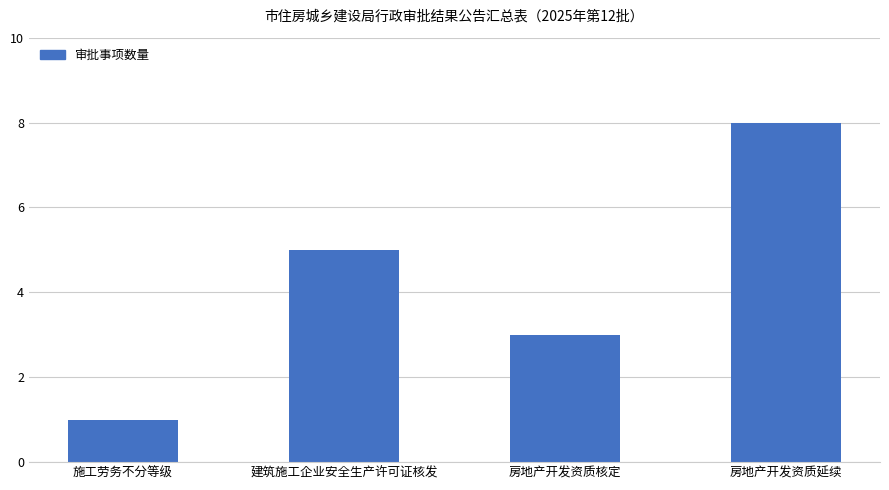

What is the smallest value displayed?

1